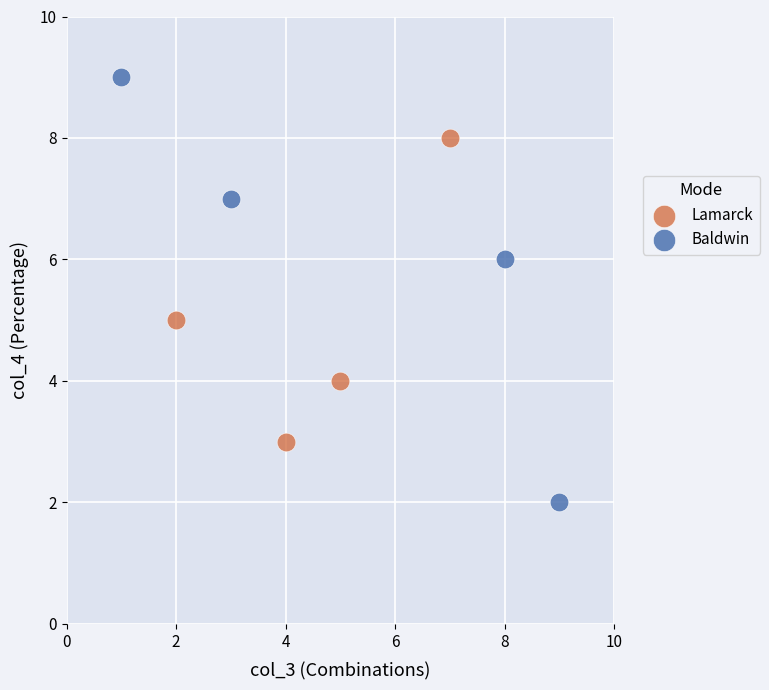

Which series has the largest Y range (max minus min)?

Baldwin